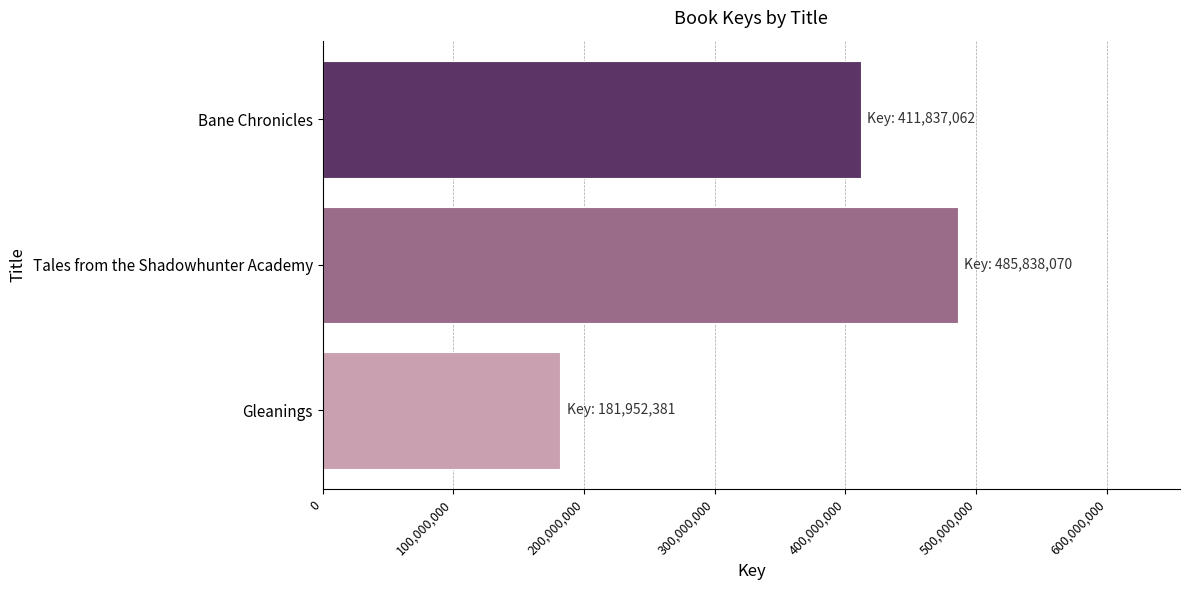

Reading bottom to top, what are all the values shown in this chart?

Gleanings=181952381	Tales from the Shadowhunter Academy=485838070	Bane Chronicles=411837062